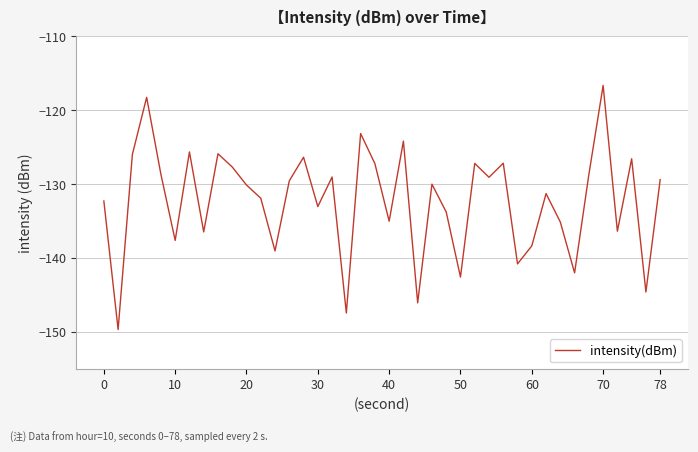

What is the difference between the maximum and minimum values?

33.1